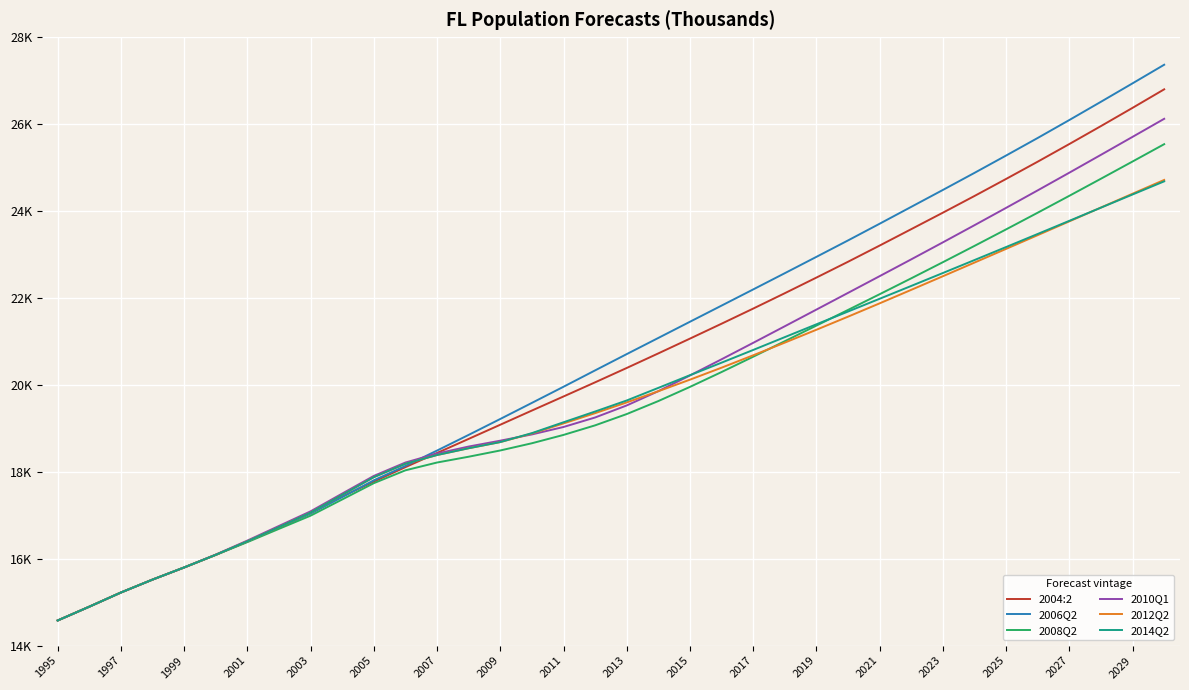

What are all the series names shown in the legend?

2004:2, 2006Q2, 2008Q2, 2010Q1, 2012Q2, 2014Q2